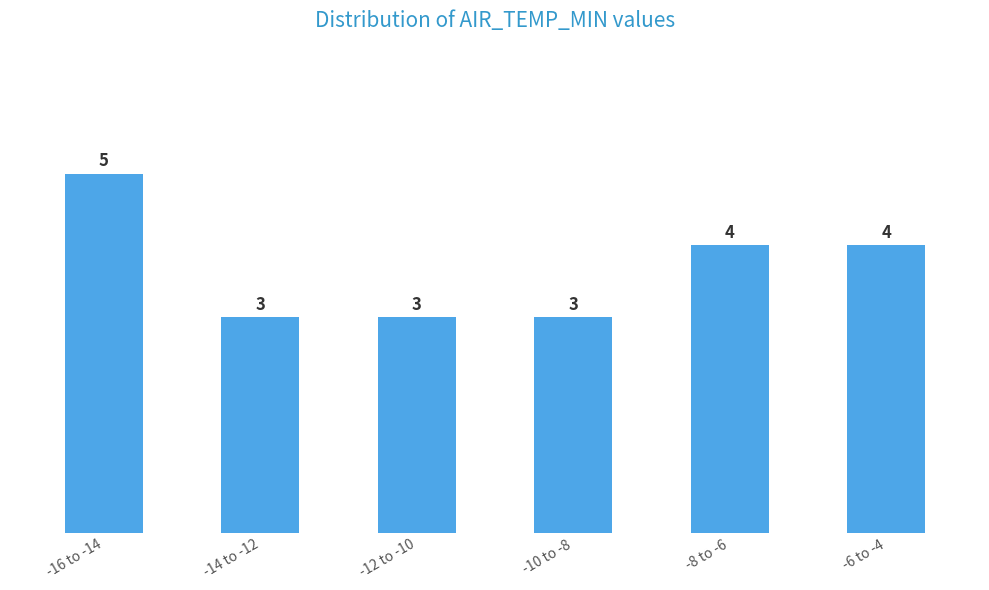

Reading left to right, list all the values displayed in this chart.

5	3	3	3	4	4